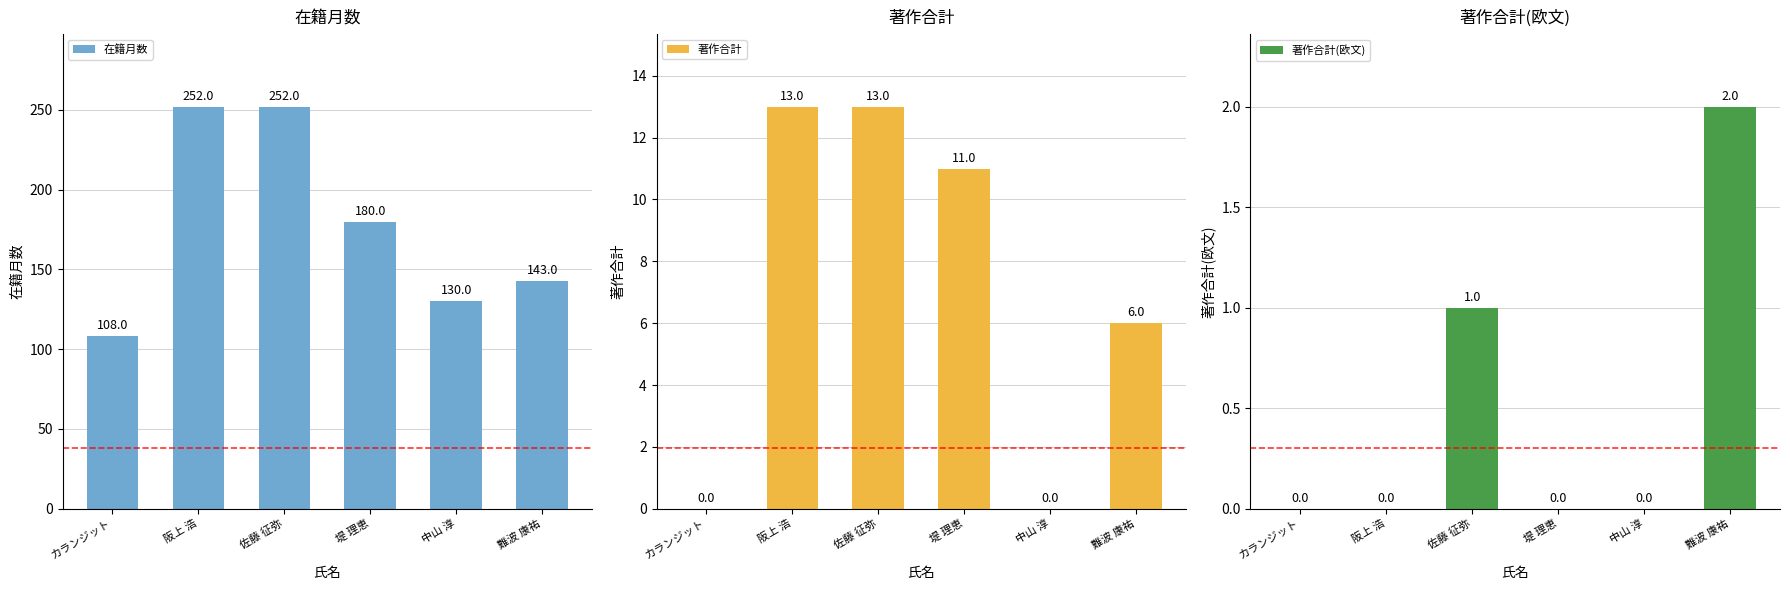

What is the value of the 在籍月数 bar at the 4th from the left?

180